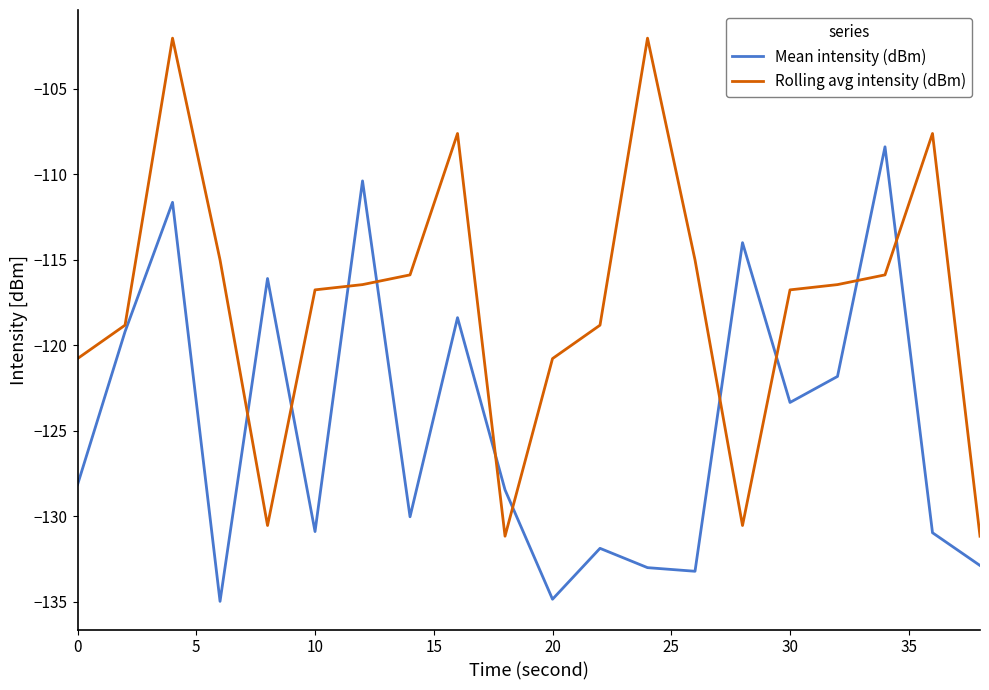

Which series has the widest spread of values?

Rolling avg intensity (dBm)